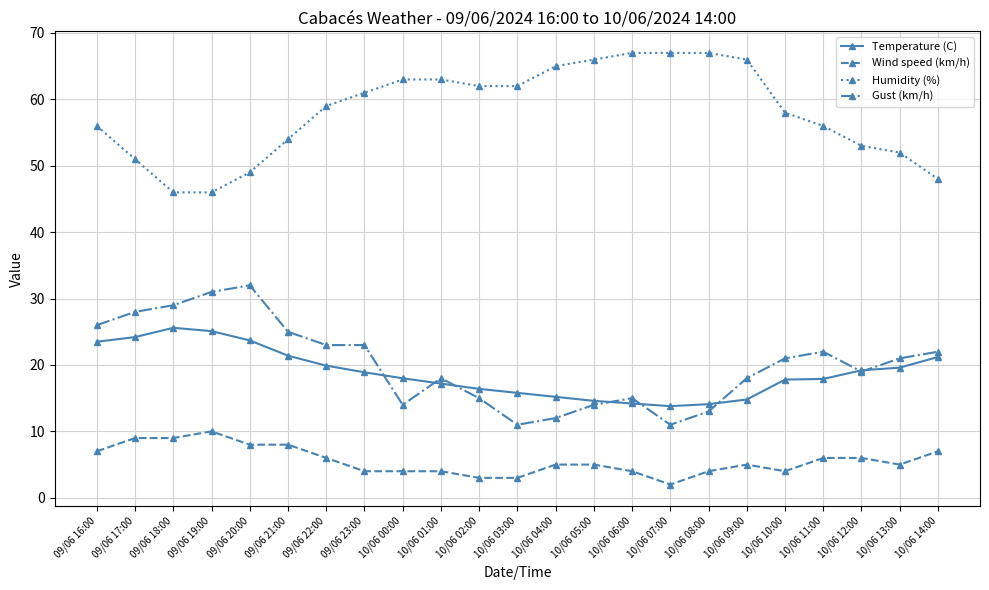

True or false: Humidity (%) and Wind speed (km/h) cross at least once.

False